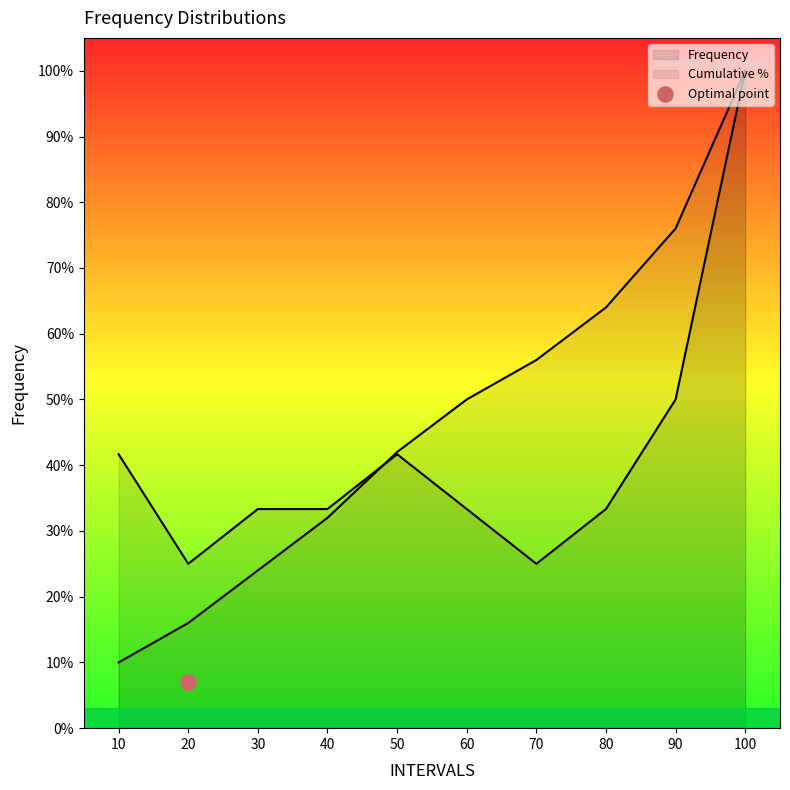

Is the value of Cumulative % at 100 greater than the value of Frequency at 40?

Yes